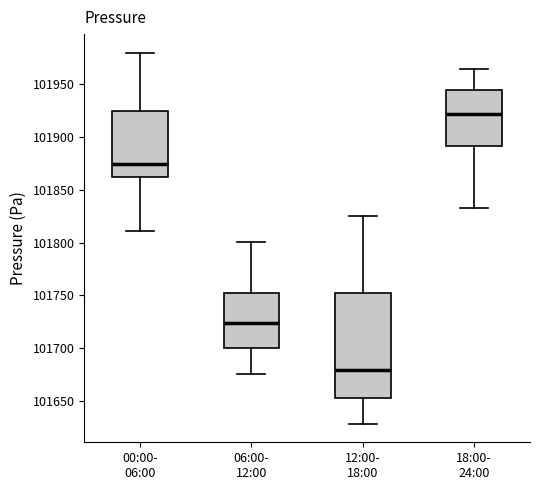

Reading left to right, transcribe this box plot: for each box, give where its median line is, the range the box spans, and where its two whiskers end, as read against the y-axis. The values are not printed on the chart, so give them approximately, as read against the axis.

00:00- 06:00: median 101875, box 101860 to 101925, whiskers 101810 to 101980
06:00- 12:00: median 101725, box 101700 to 101750, whiskers 101675 to 101800
12:00- 18:00: median 101680, box 101655 to 101750, whiskers 101630 to 101825
18:00- 24:00: median 101920, box 101890 to 101945, whiskers 101835 to 101965